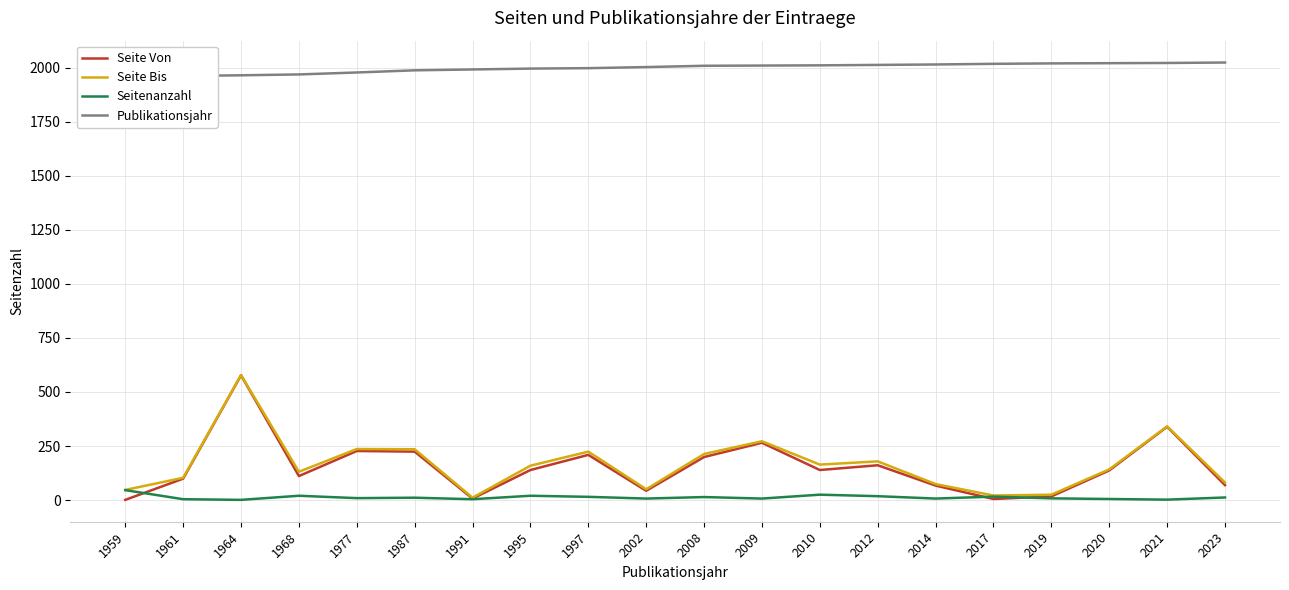

Between 1964 and 2014, which is larger?

1964